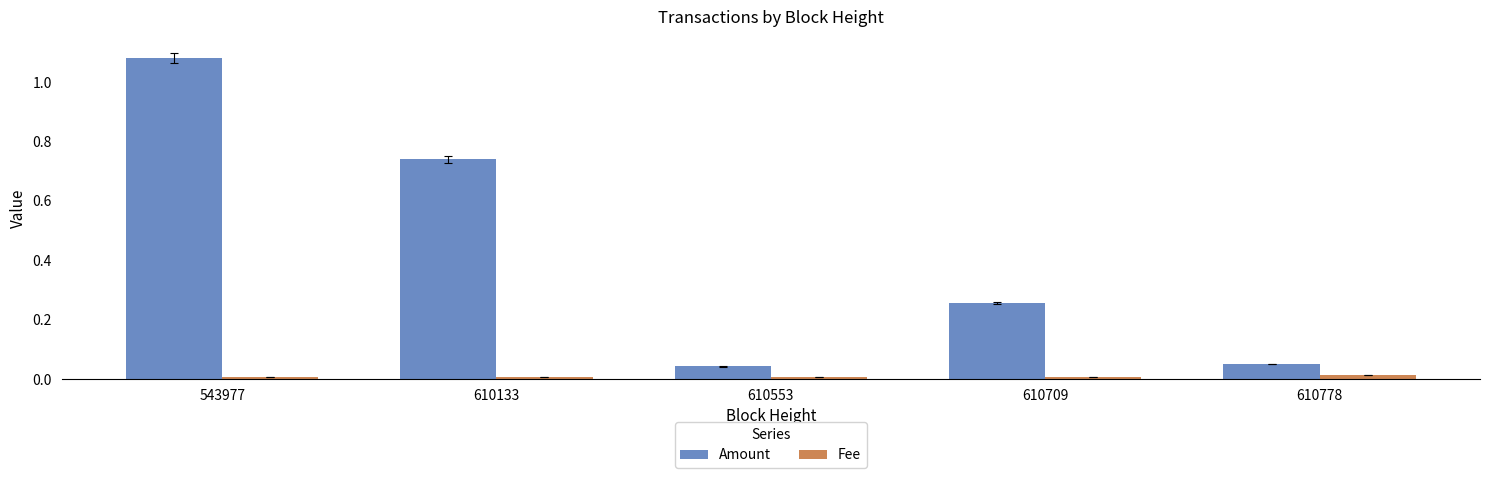

The Fee series shows 0.0 at 543977. True or false?

True